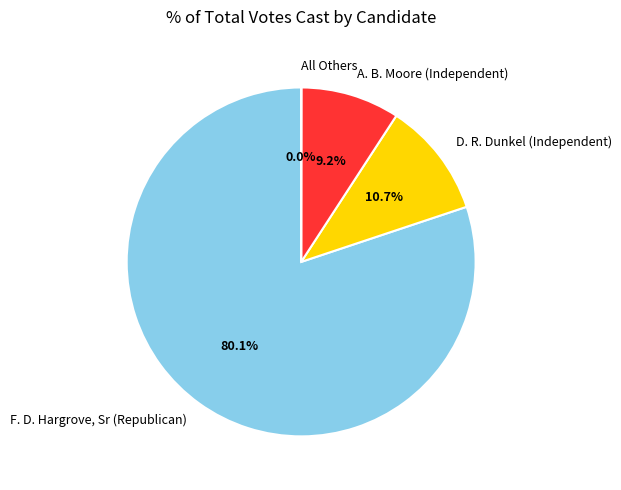

To the nearest percent, what portion does A. B. Moore (Independent) represent?

9%